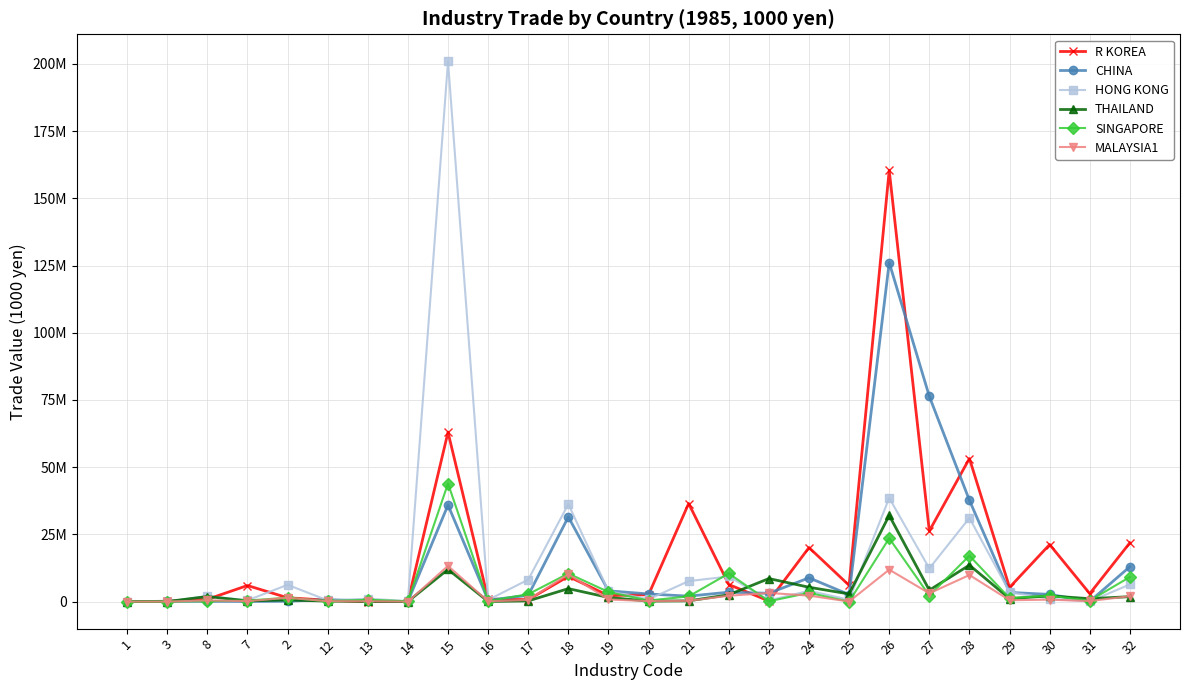

Reading left to right, extract all data points from this chart.

R KOREA: 1674	110280	856534	5987303	1434804	511763	25392	78946	63010072	914369	727449	9379925	2236205	2570073	36497100	6359708	237163	20103970	6051715	160400016	26281784	53231120	5272838	21235428	2961475	21885988
CHINA: 1192	121456	117318	59464	147310	748953	166390	68992	35934408	546768	2328116	31513124	4021414	2844709	2034047	3508523	3090342	8858437	2616235	126125400	76353640	37687424	3416295	2684278	72235	13000554
HONG KONG: 0	7253	2053536	460593	6255288	447300	1100104	182588	200981200	635241	8163658	36290104	3887760	862849	7622359	9358216	441206	4014749	693405	38558016	12346644	31124288	3560982	1049857	78936	6384465
THAILAND: 0	22952	1902788	287302	608837	194877	51929	35554	11988838	50350	262357	4832583	1546706	193181	280929	2545302	8578894	5344743	2848987	32067416	4258736	13574664	1098913	2141623	1085292	1840369
SINGAPORE: 0	2294	183273	394509	1451693	131660	703260	131987	43927484	233780	2740371	10458268	3590754	405923	1942448	10477175	129700	3258395	1756	23573236	2257226	17075660	1300292	2219567	376310	9152924
MALAYSIA1: 0	5915	462769	163944	1431326	160901	120614	11681	13288574	90581	641851	10183712	800223	189215	282470	2181524	3227622	2238173	33240	11895380	3078117	9893393	523914	726931	205945	2025967